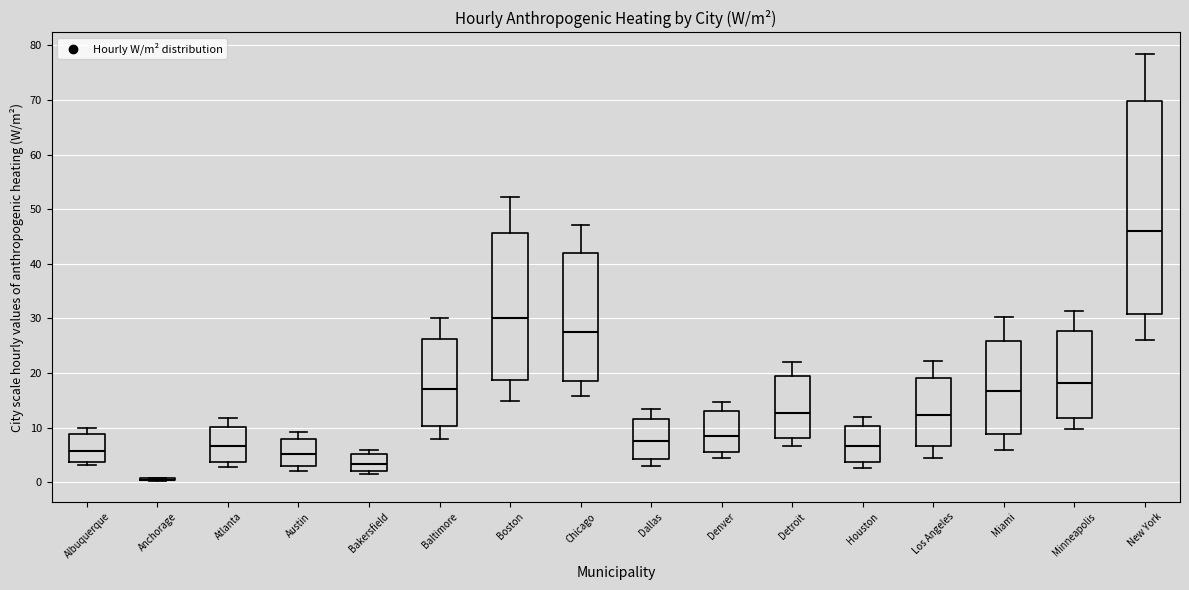

Where does the median line of the box for Denver sit on the y-axis? The values are not printed on the chart, so give them approximately, as read against the axis.

9